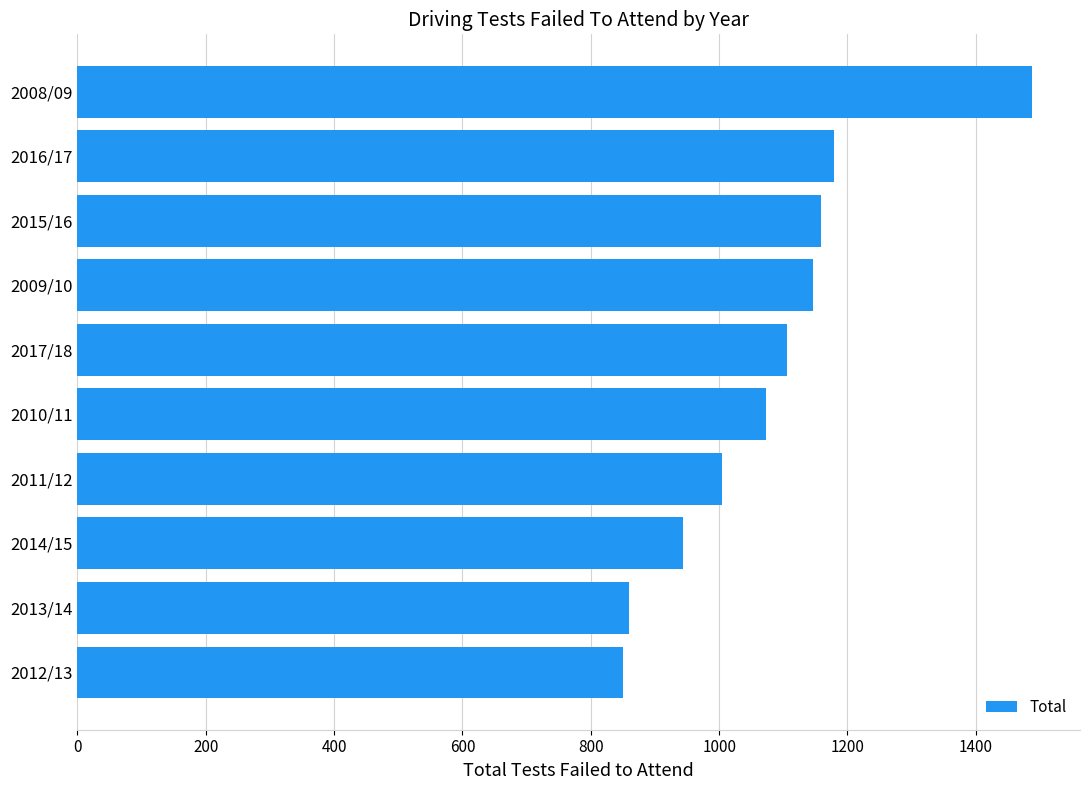

How many values are below 1106?

5